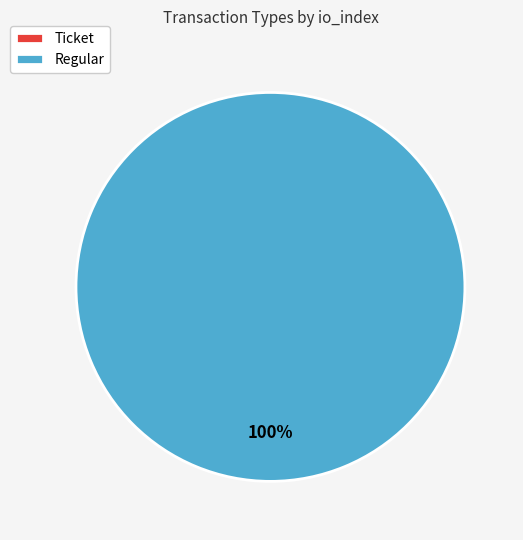

The Regular slice represents 100% of the pie. True or false?

True